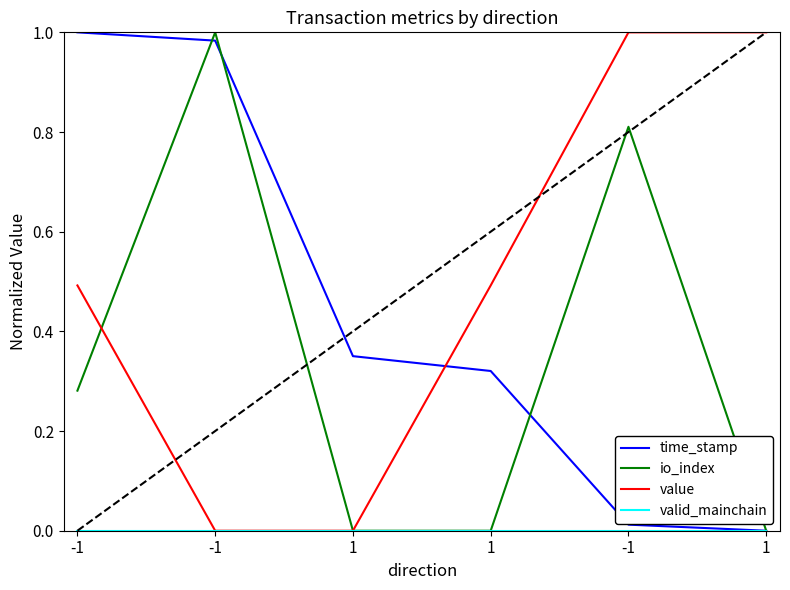

List the labels in order of valid_mainchain value, largest first.

-1, -1, 1, 1, -1, 1